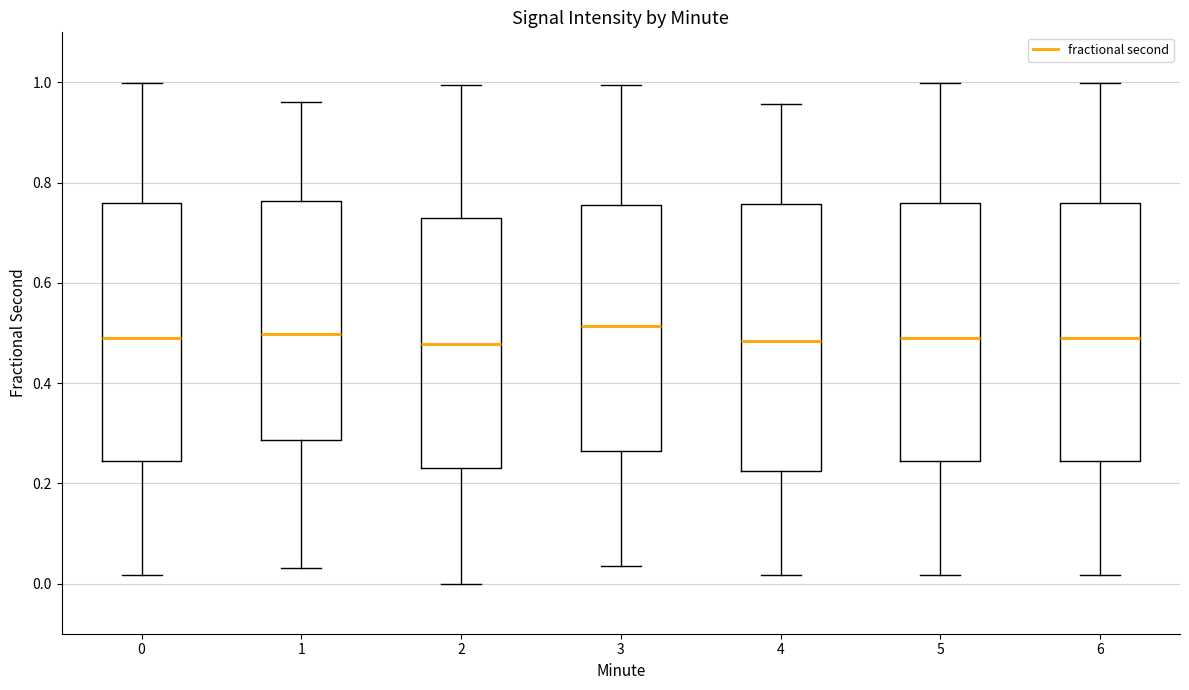

Reading left to right, transcribe this box plot: for each box, give where its median line is, the range the box spans, and where its two whiskers end, as read against the y-axis. The values are not printed on the chart, so give them approximately, as read against the axis.

0: median 0.48, box 0.24 to 0.76, whiskers 0.02 to 1.00
1: median 0.50, box 0.28 to 0.76, whiskers 0.04 to 0.96
2: median 0.48, box 0.24 to 0.74, whiskers 0.00 to 1.00
3: median 0.52, box 0.26 to 0.76, whiskers 0.04 to 1.00
4: median 0.48, box 0.22 to 0.76, whiskers 0.02 to 0.96
5: median 0.48, box 0.24 to 0.76, whiskers 0.02 to 1.00
6: median 0.48, box 0.24 to 0.76, whiskers 0.02 to 1.00